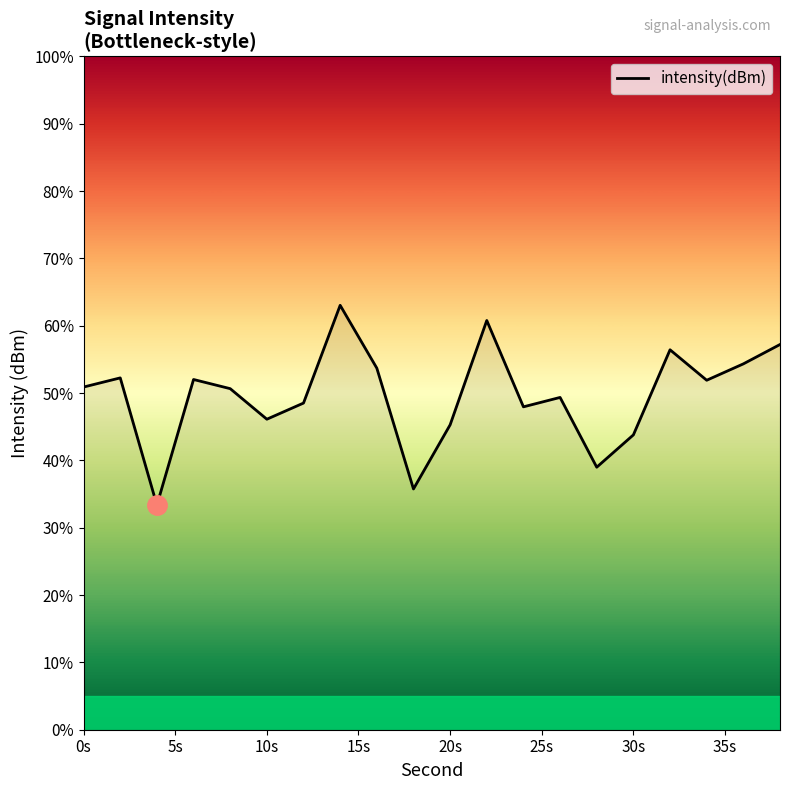

What is the minimum value shown in the chart?

33.4